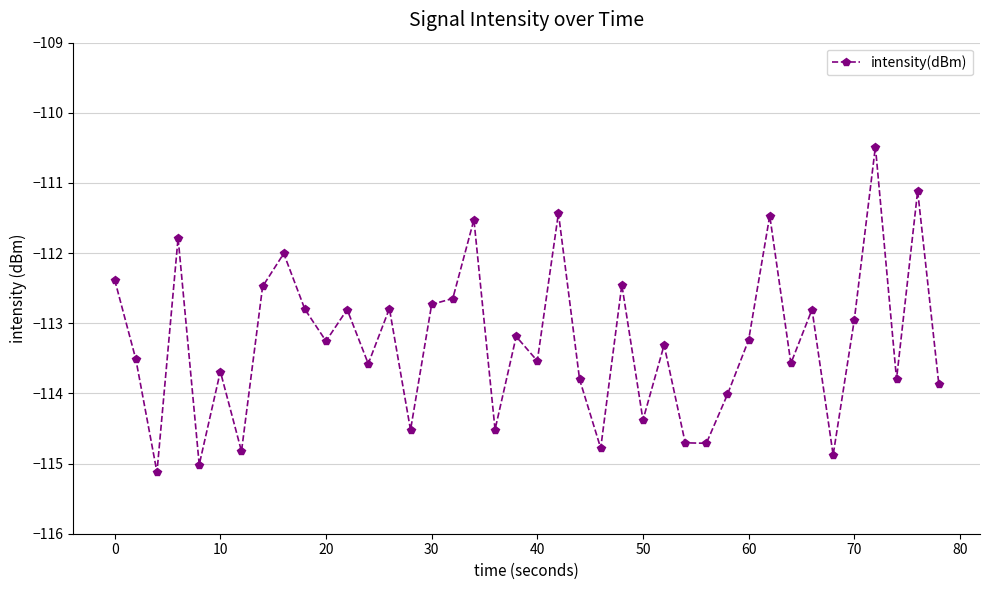

What is the value of the 13th point from the left?

-113.6